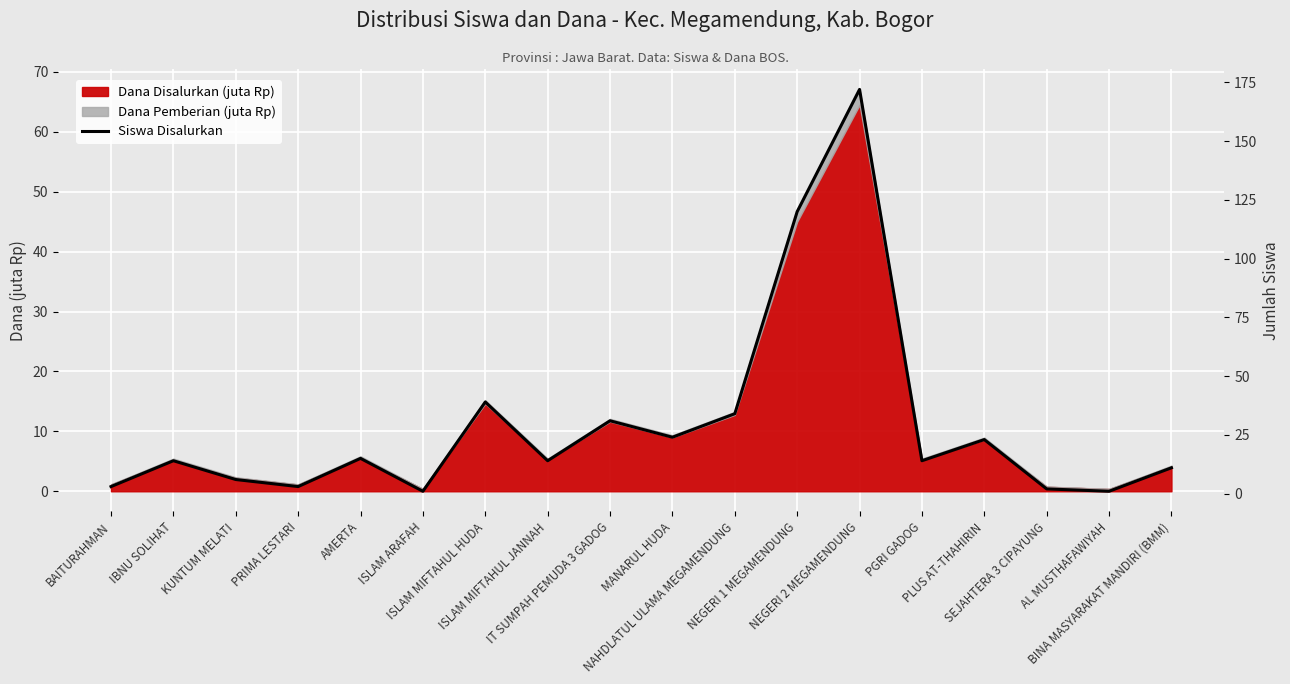

At which label does the data first exceed 14?

AMERTA